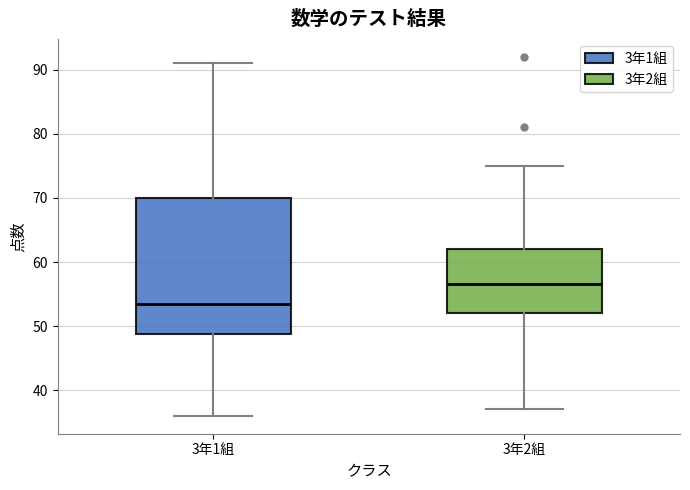

Comparing the boxes themselves (not the whiskers), which one is the tallest?

3年1組